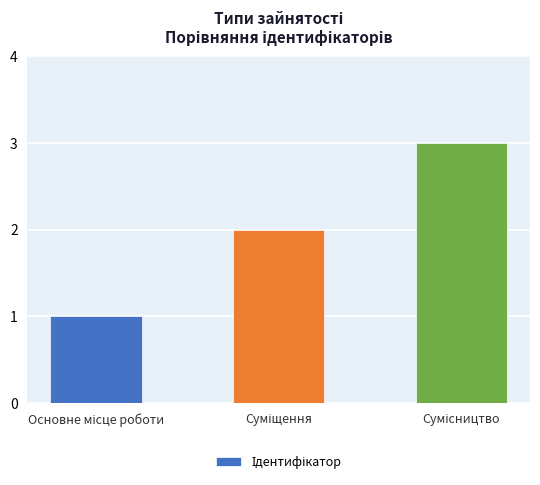

How many bars are there in total?

3